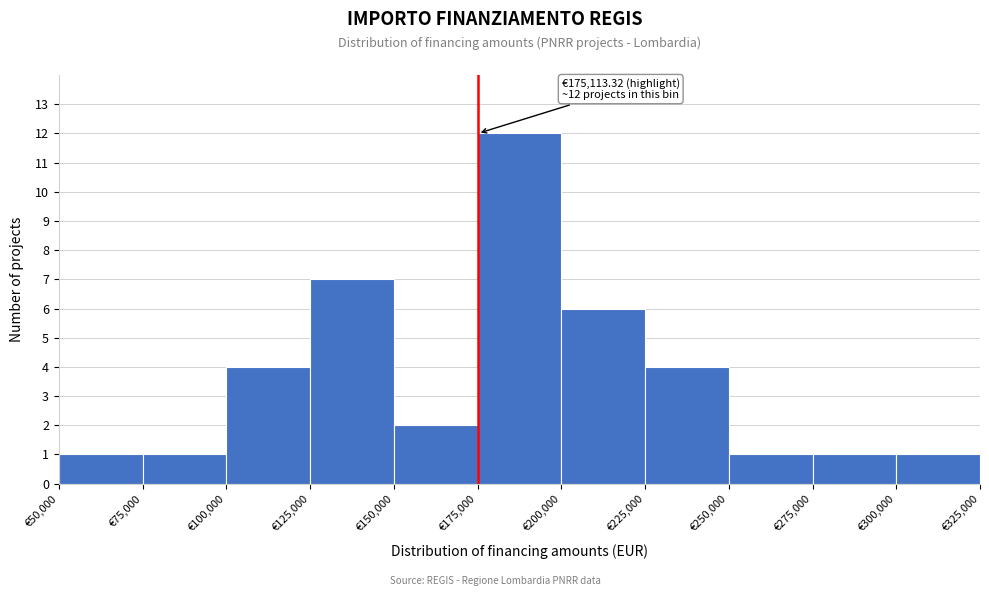

Over which range of the x-axis is the bar tallest?

175000 to 200000